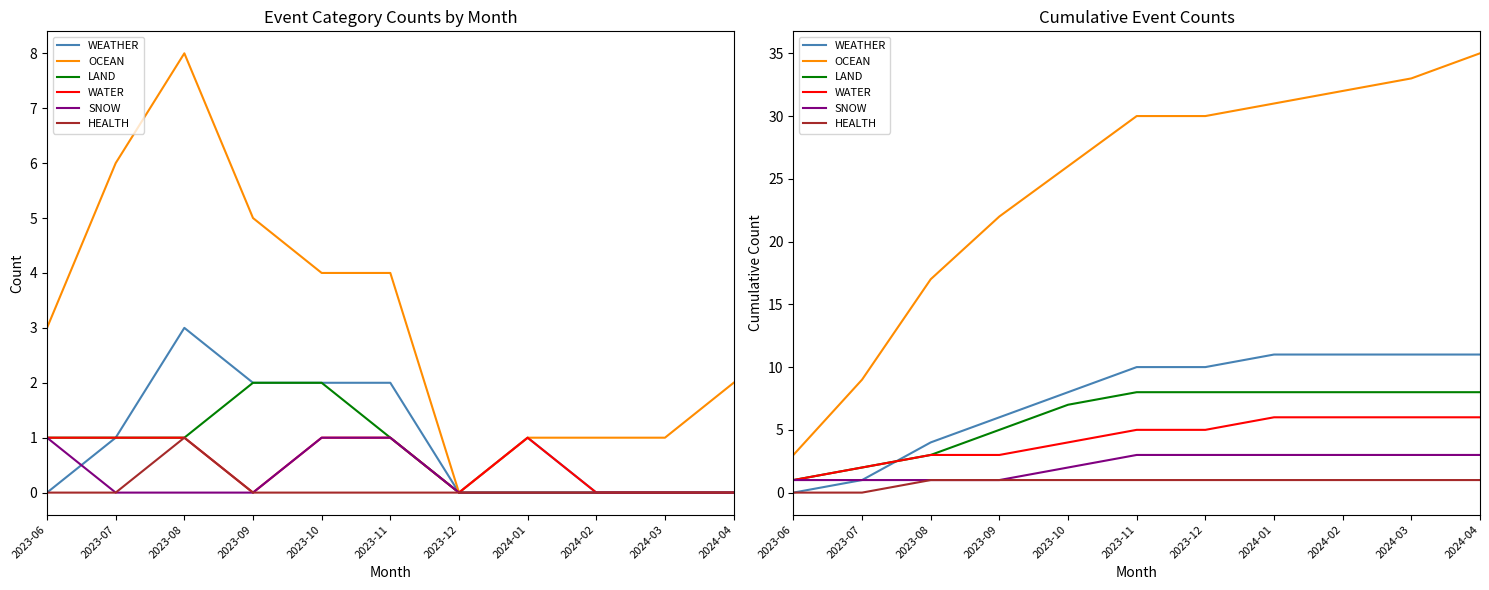

Between 2023-11 and 2023-09, which is larger?

2023-11